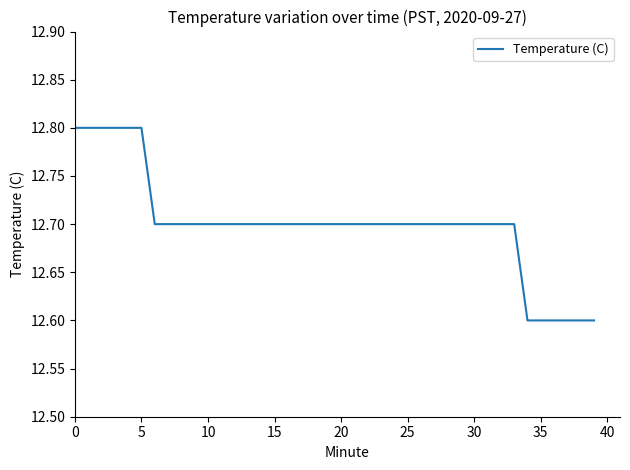

What is the minimum value shown in the chart?

12.6